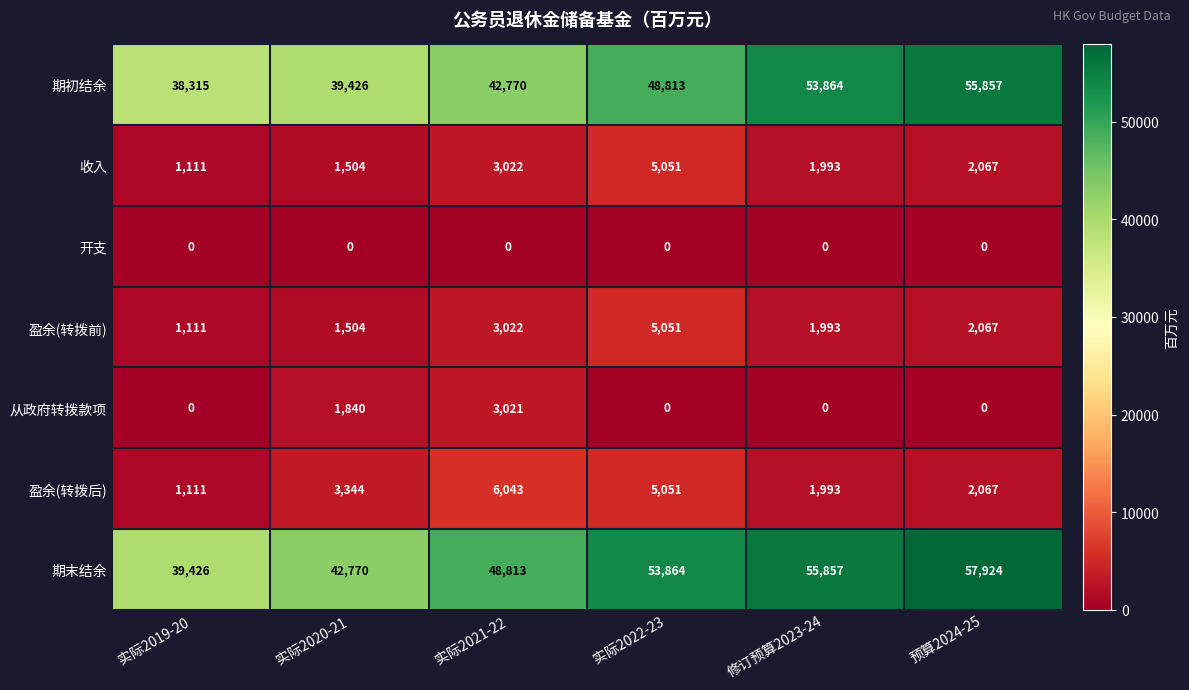

What is the difference between the second highest and second lowest values in the 期初结余 series?

14438